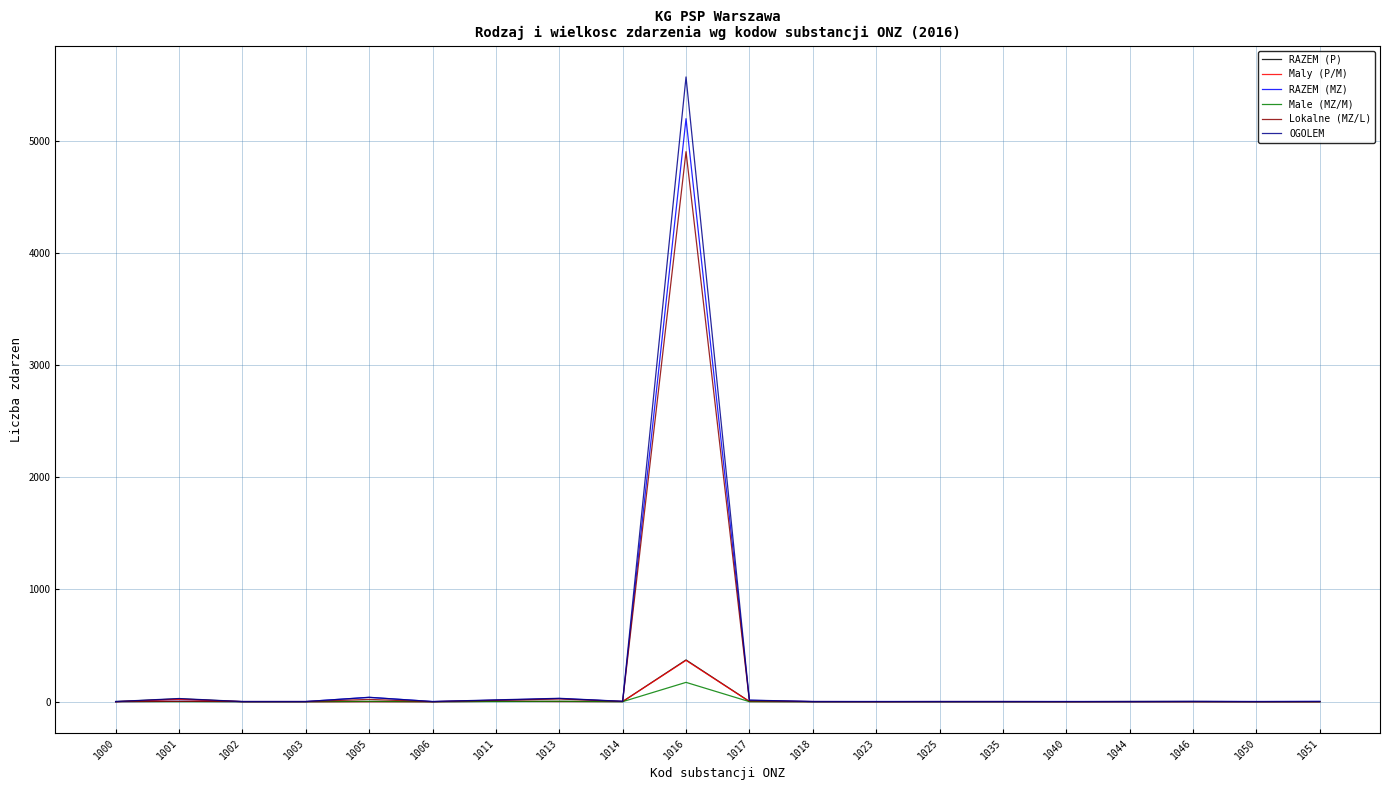

Does the chart have visible grid lines?

Yes